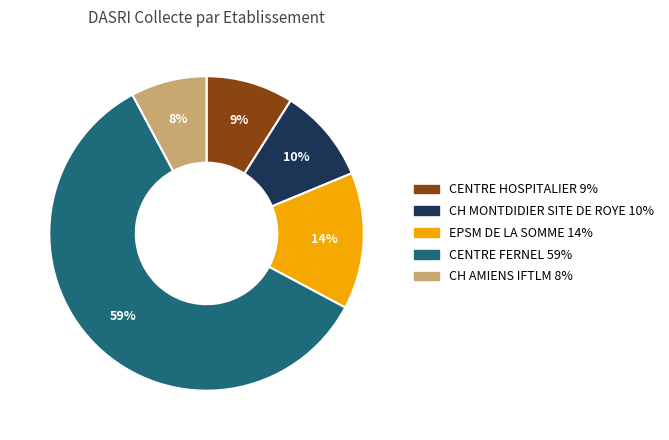

Do CH AMIENS IFTLM and CENTRE FERNEL together represent more than half of the pie?

Yes